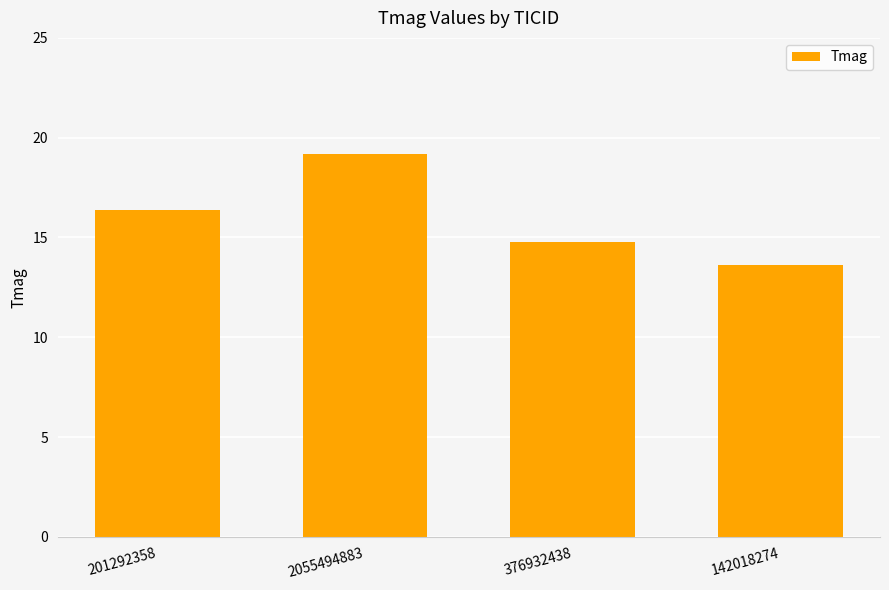

What is the smallest value displayed?

13.6